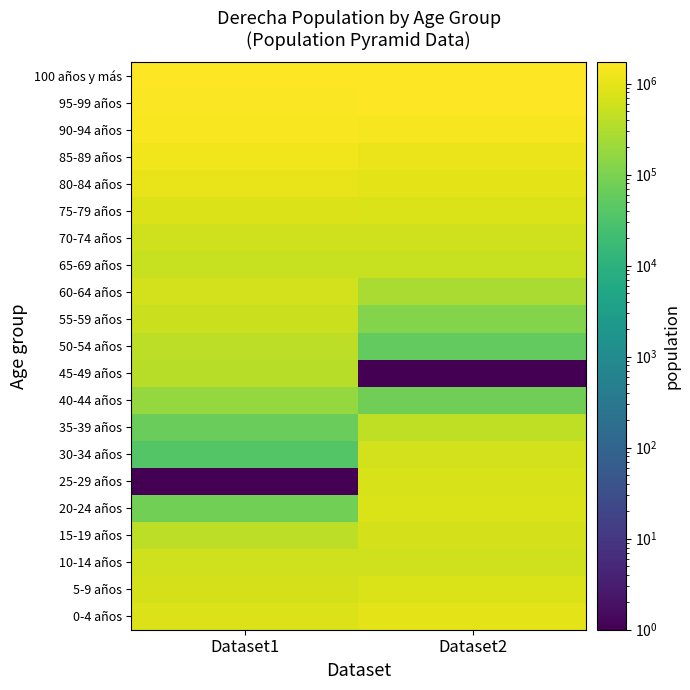

At how many categories does at least one series exceed 613551?

2